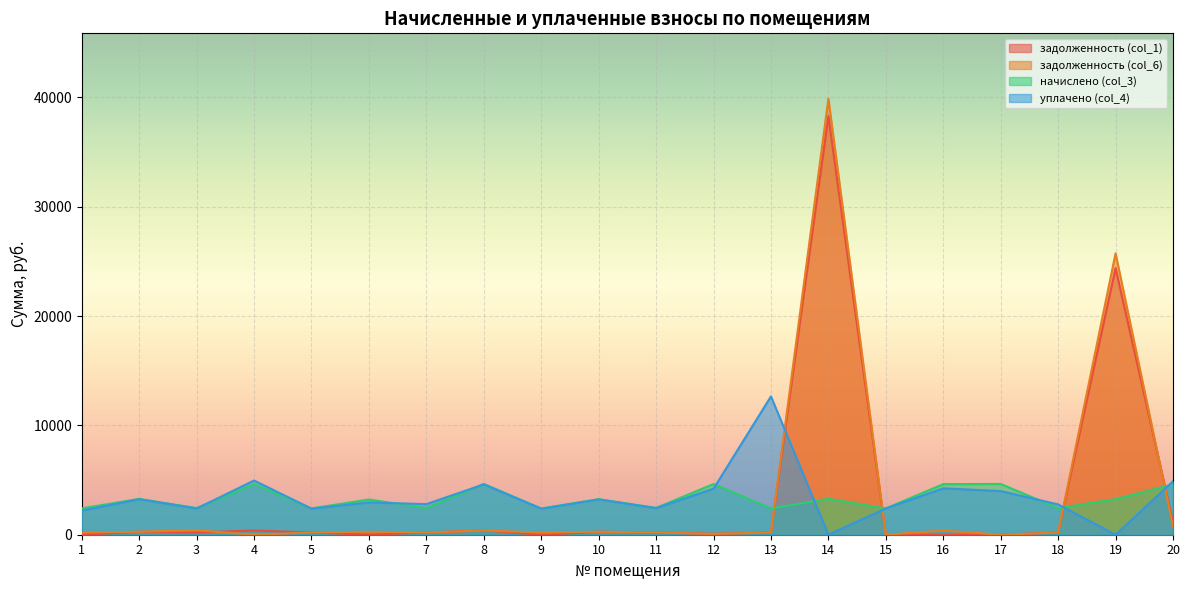

How many positive values does the задолженность (col_1) series have?

14